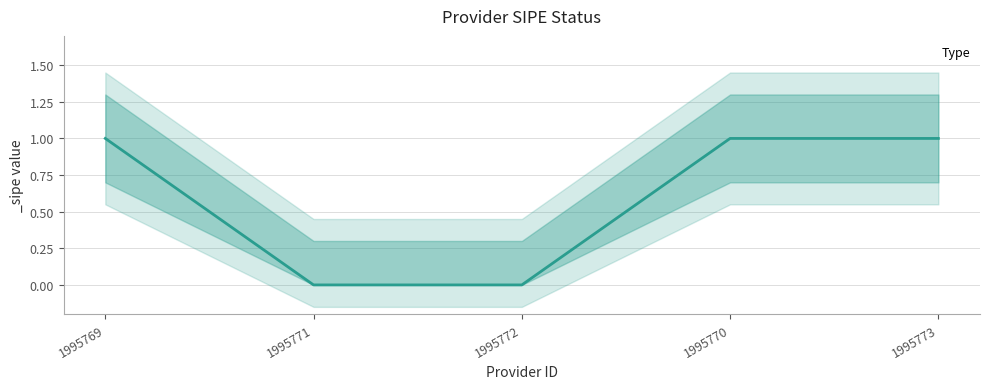

What is the greatest value displayed?

1